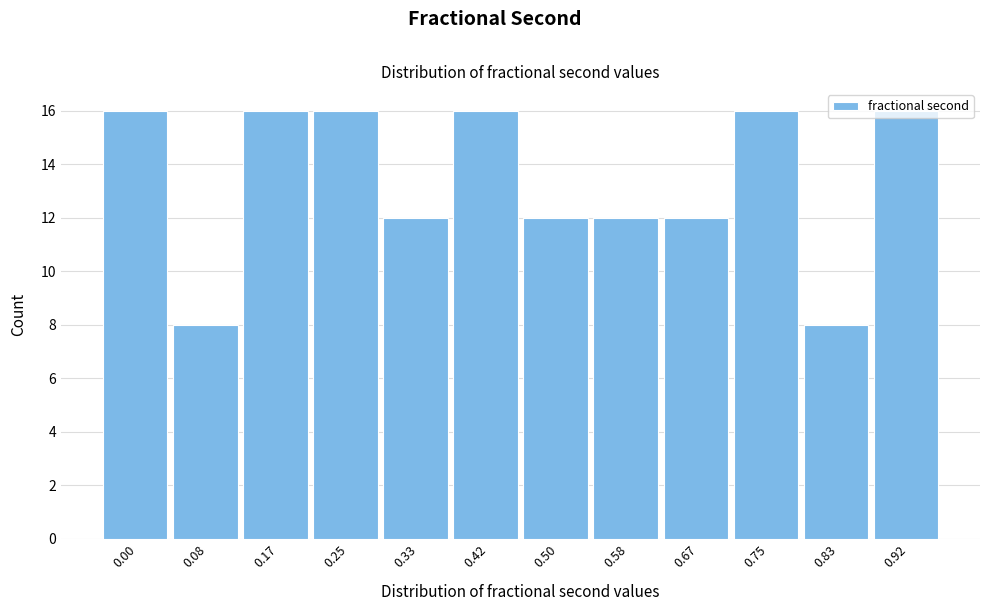

Is it true that the value at 0.58 is 12?

True